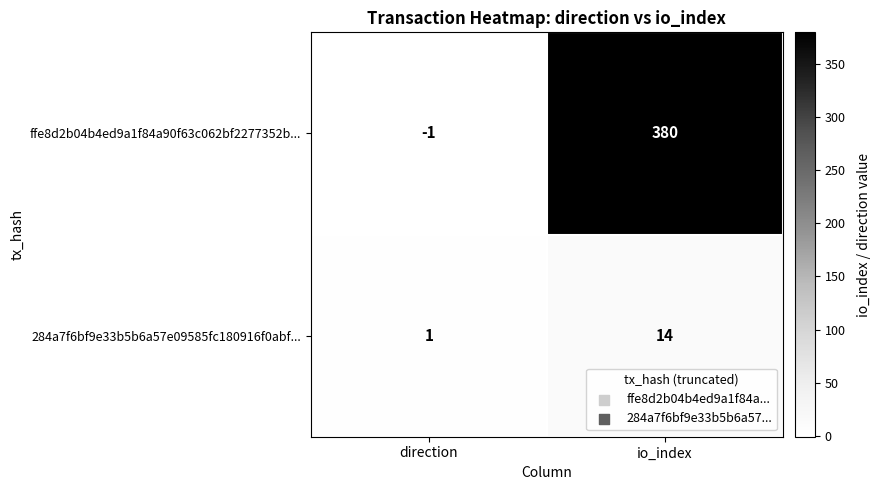

Rank the series at direction from highest to lowest value.

284a7f6bf9e33b5b6a57e09585fc180916f0abf..., ffe8d2b04b4ed9a1f84a90f63c062bf2277352b...